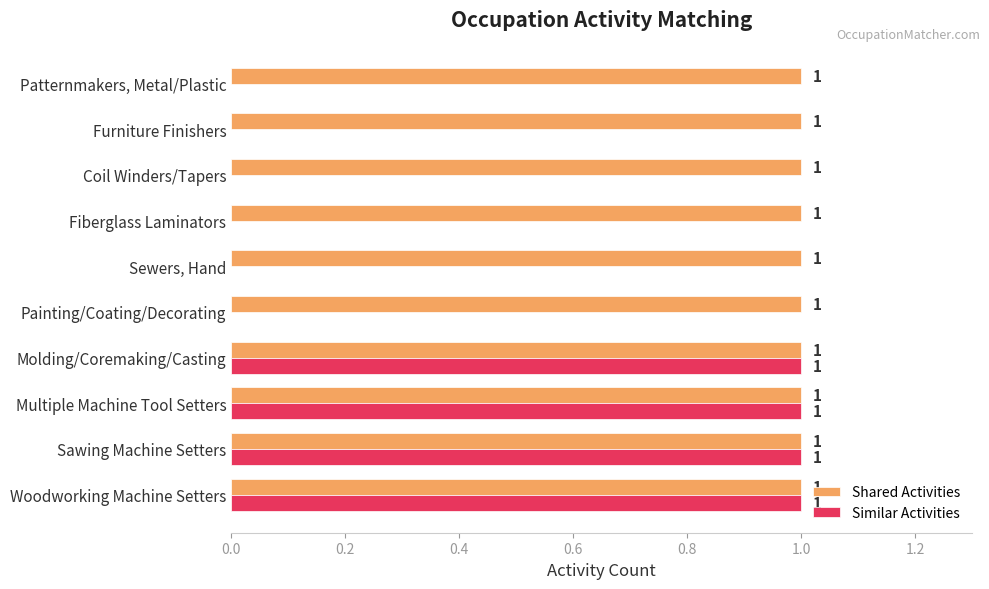

What is the sum of all Shared Activities values?

10